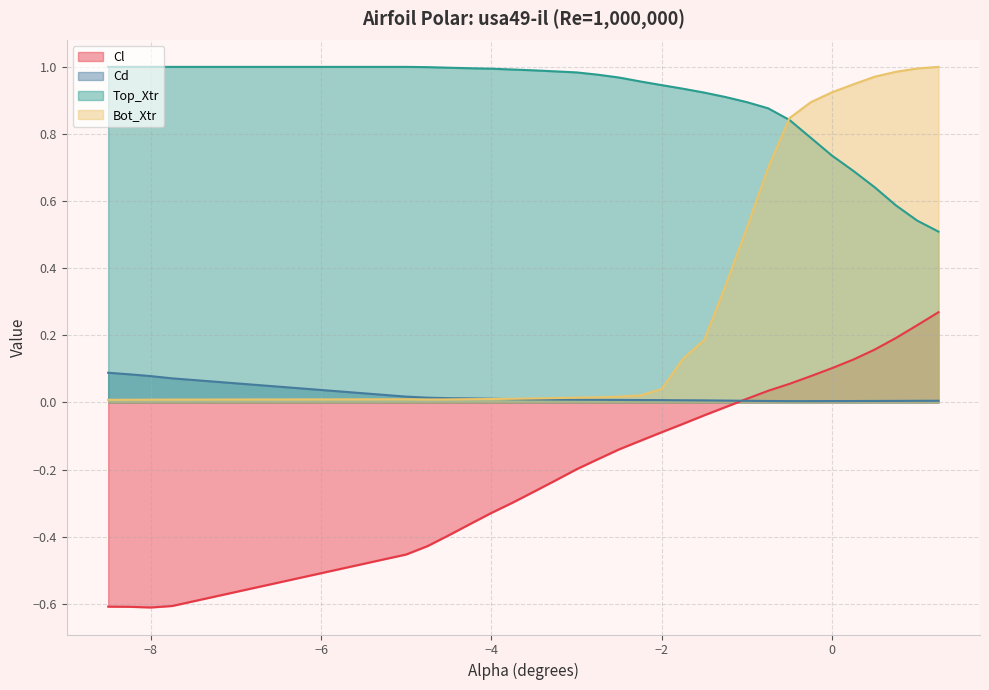

How many distinct data groups are displayed?

4